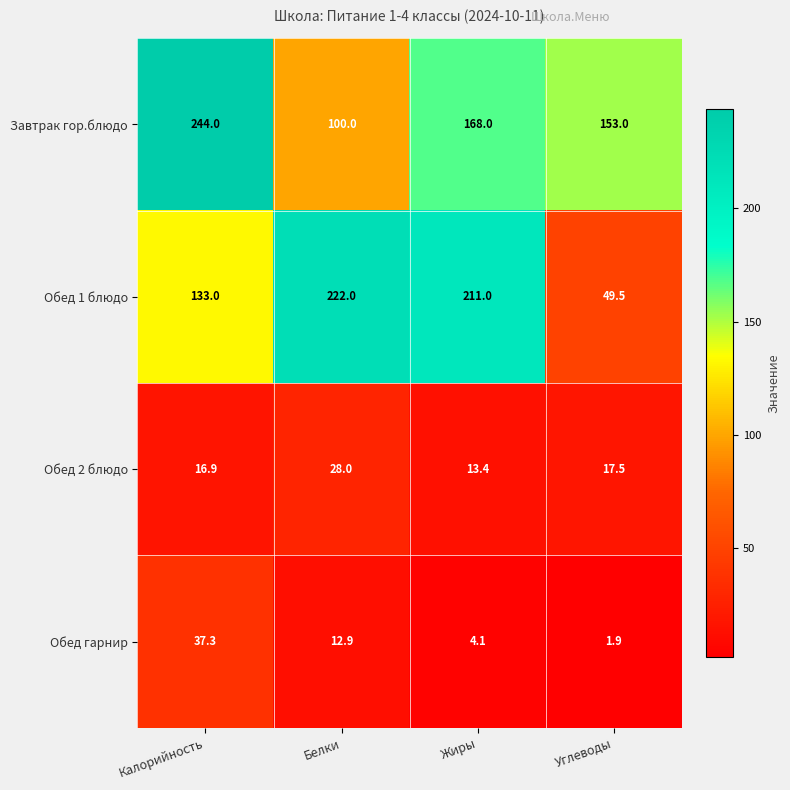

What is the difference between the highest and lowest values at Калорийность?

227.1